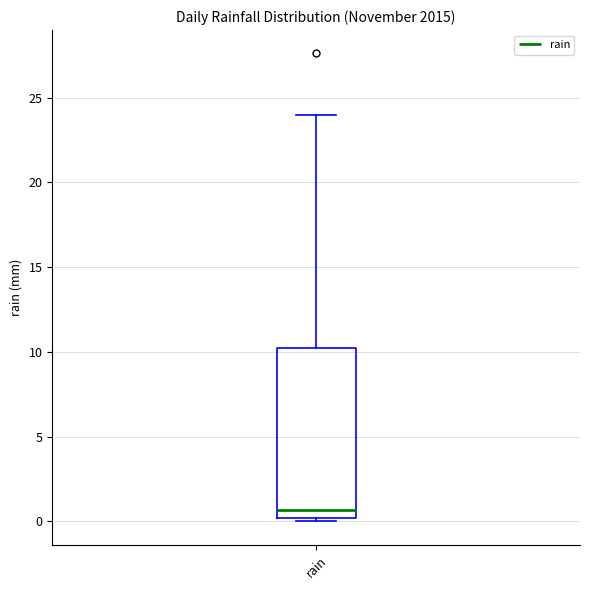

Where does the upper whisker of the box for rain end on the y-axis? The values are not printed on the chart, so give them approximately, as read against the axis.

24.0